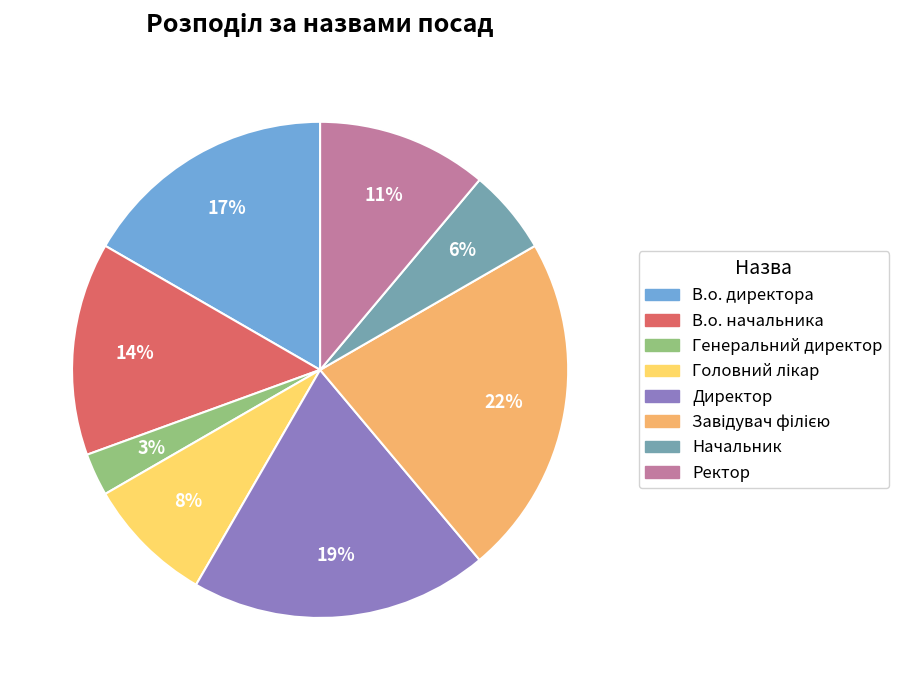

Which category has the smallest portion of the pie?

Генеральний директор